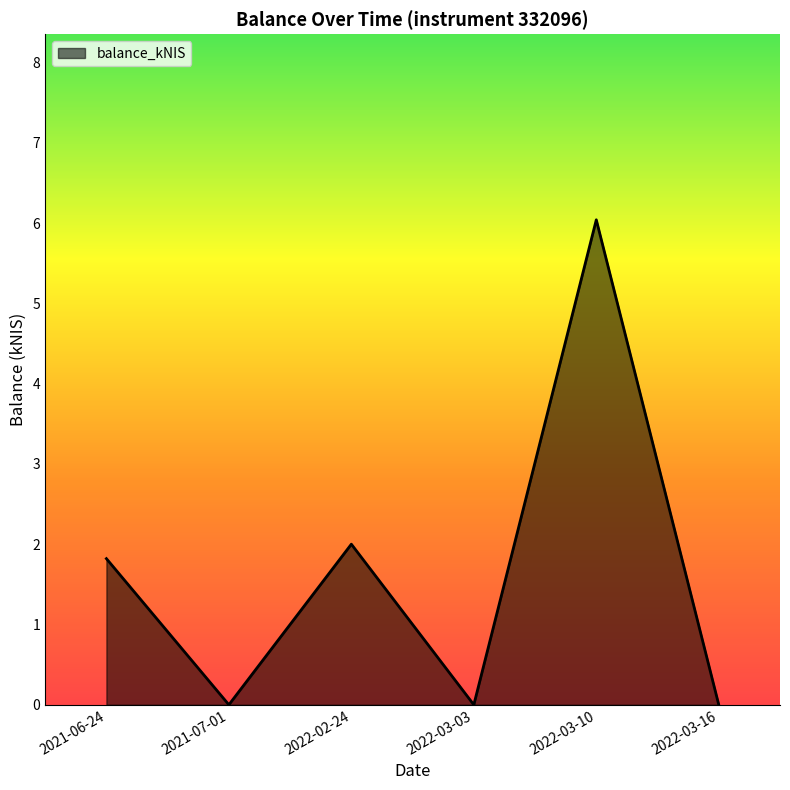

Between 2022-03-16 and 2021-06-24, which is larger?

2021-06-24